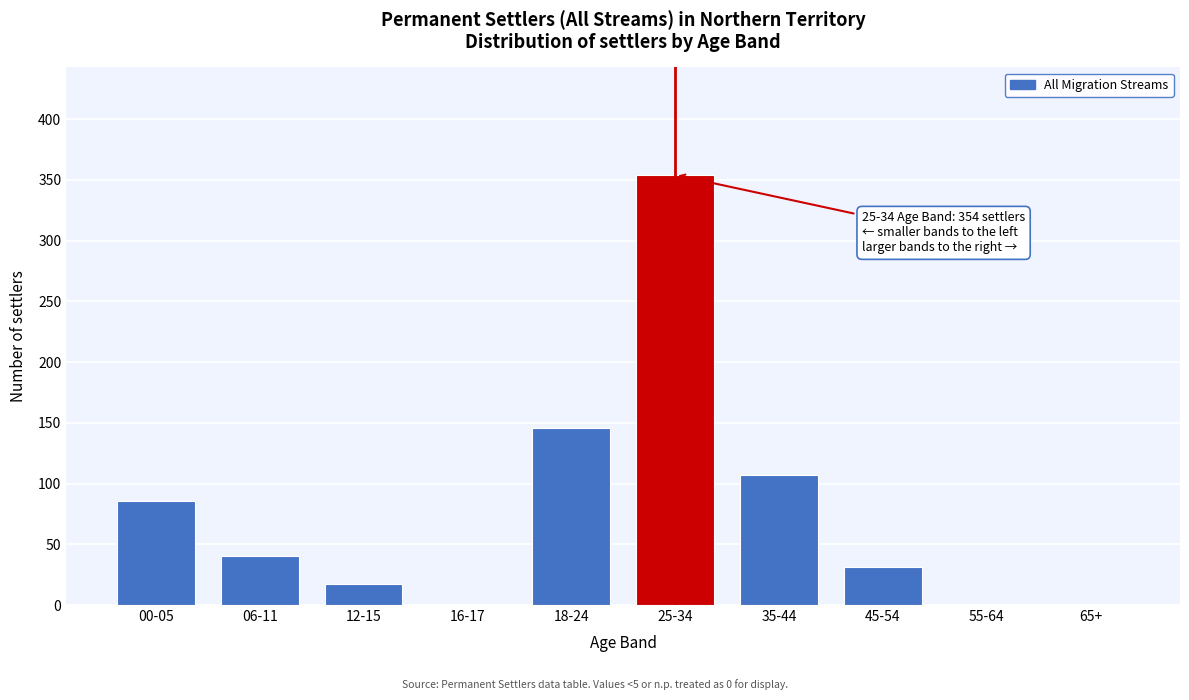

Reading right to left, transcribe all the data shown in this chart.

65+=0	55-64=0	45-54=31	35-44=107	25-34=354	18-24=146	16-17=0	12-15=17	06-11=40	00-05=86